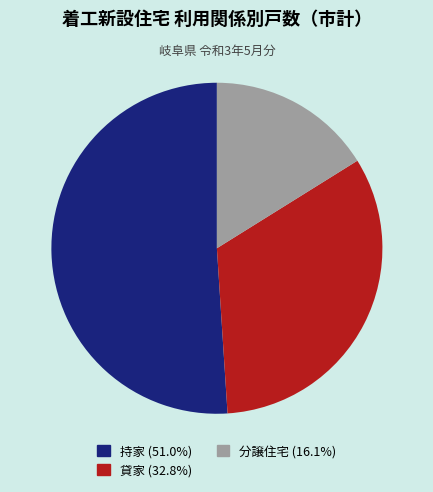

What is the ratio of the value at 貸家 to the value at 持家?

0.6